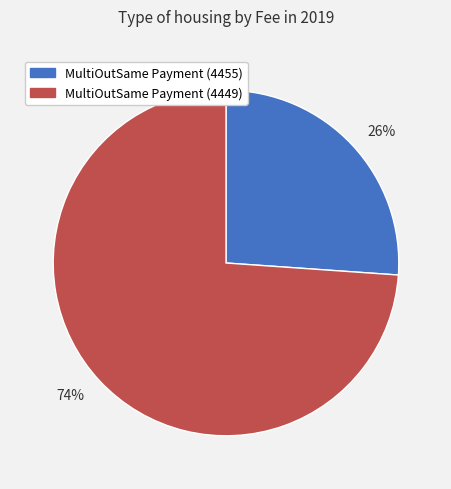

How many segments does this pie chart have?

2